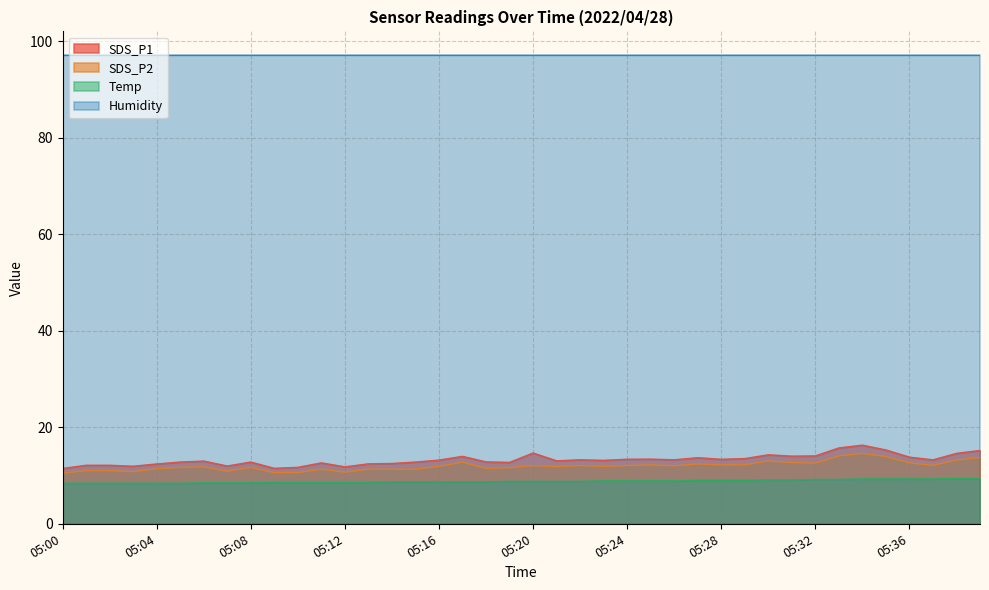

What is the total value across all series at 05:08?

130.2